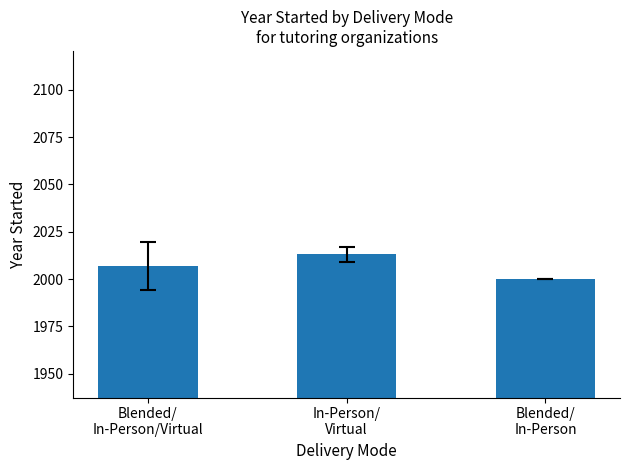

What position from the left is Blended/
In-Person/Virtual?

1